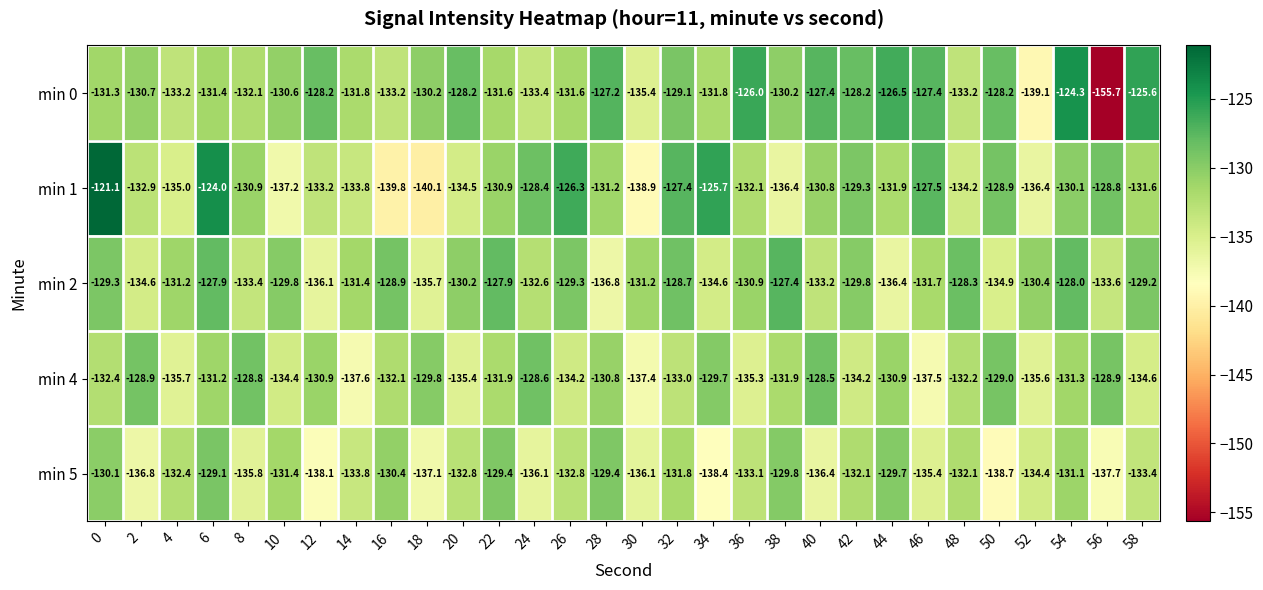

Which category has the highest value in the min 0 series?

54